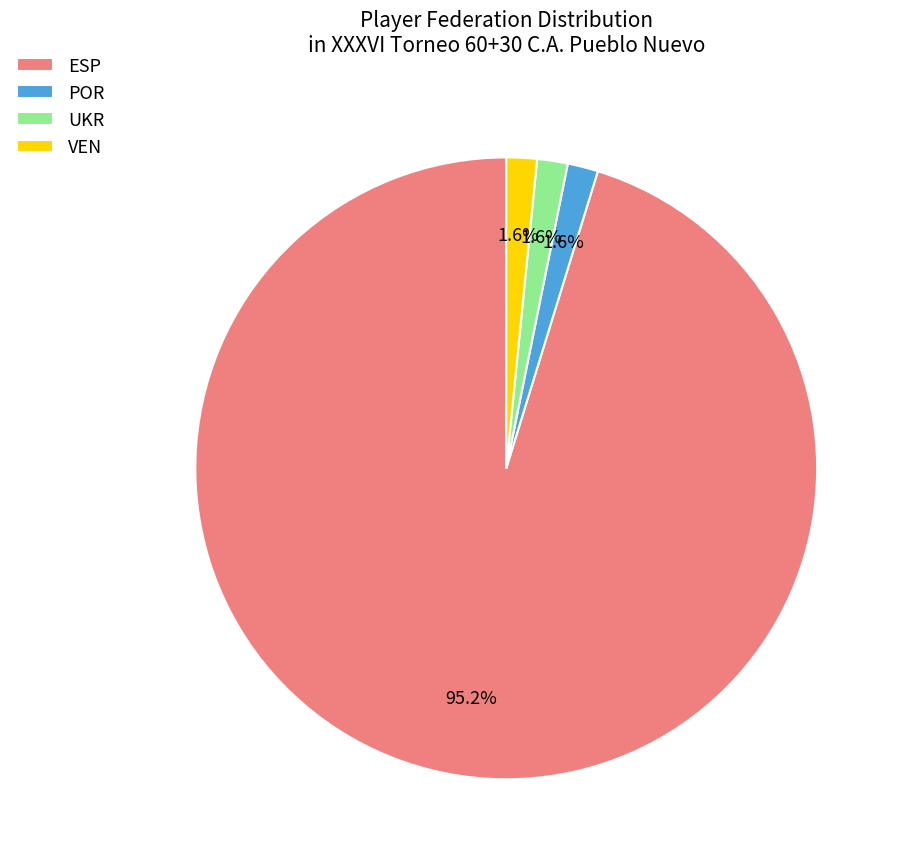

Combined, what portion of the pie is VEN and ESP?

96.8%